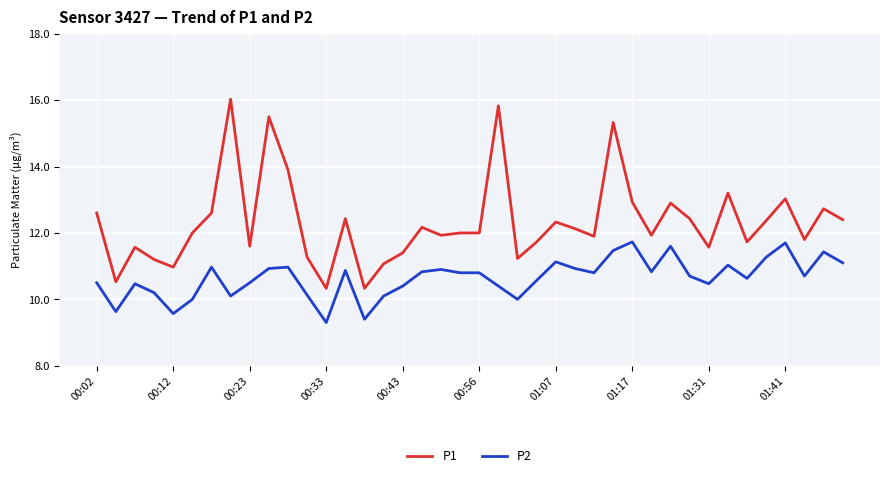

What is the smallest value displayed?

9.3